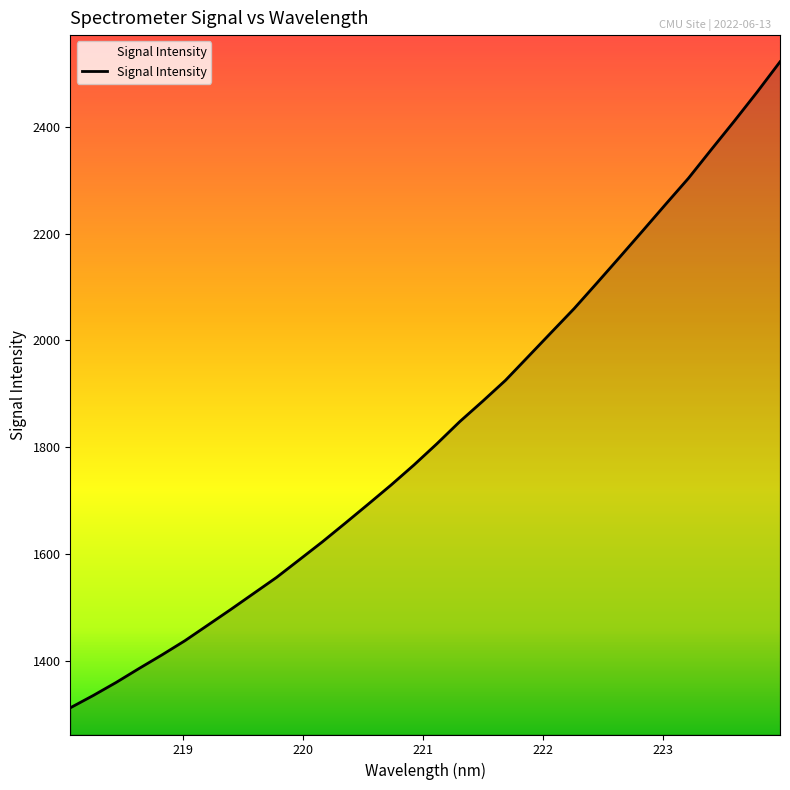

What is the average value?

1832.4